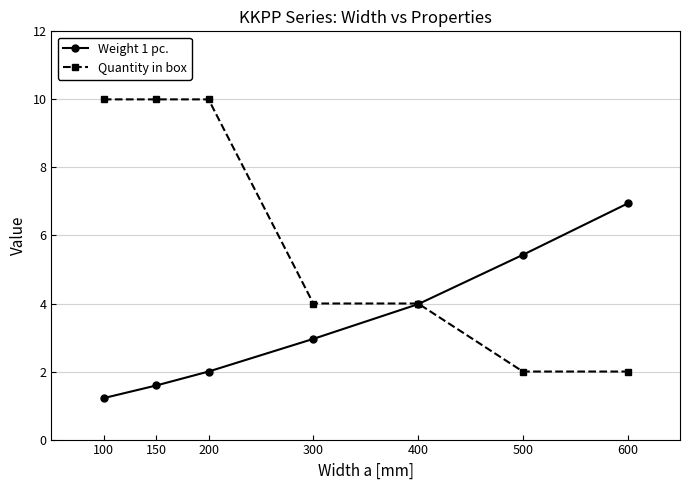

True or false: Weight 1 pc. has more than 0 interior local peaks.

False